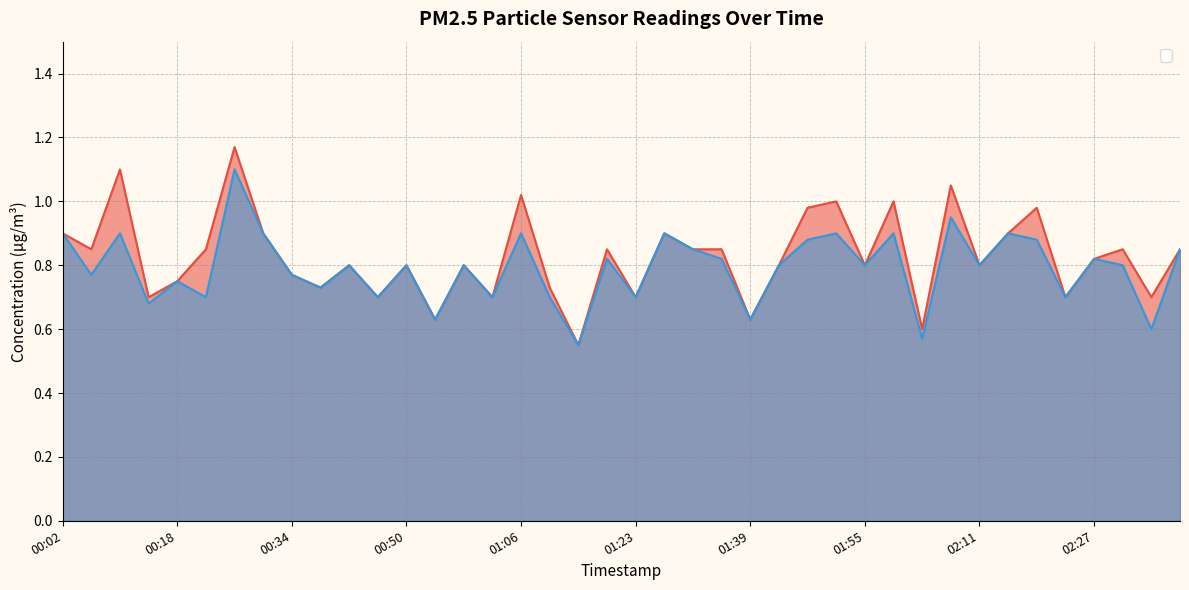

Where is P1 nearest to the value 0?

01:15